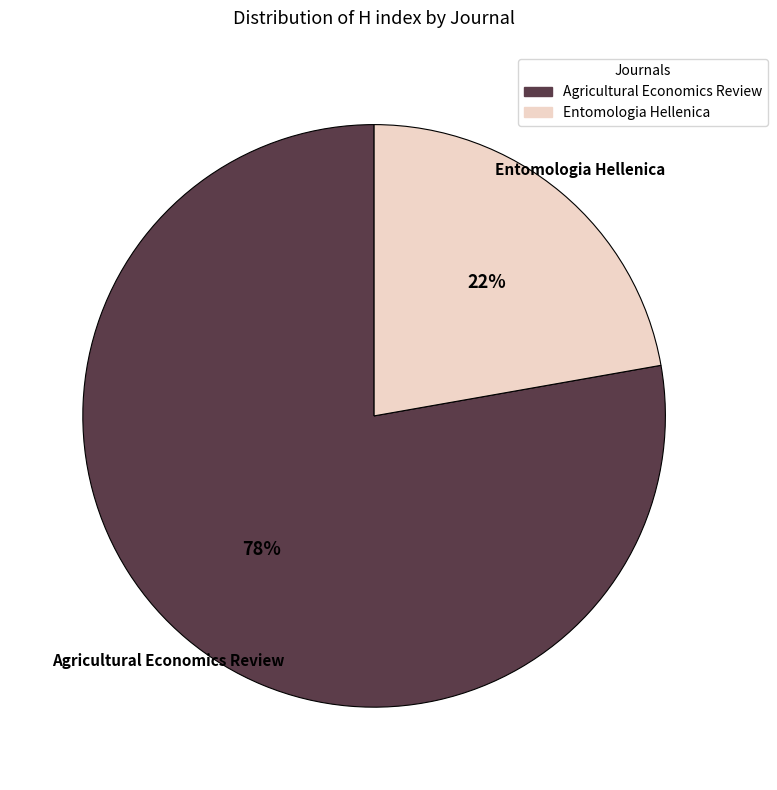

To the nearest percent, what is the difference between the largest and smallest slice percentages?

56%